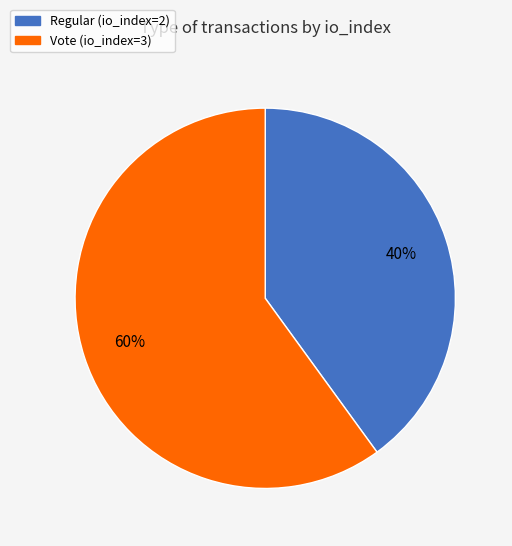

Which category has the biggest portion of the pie?

Vote (io_index=3)